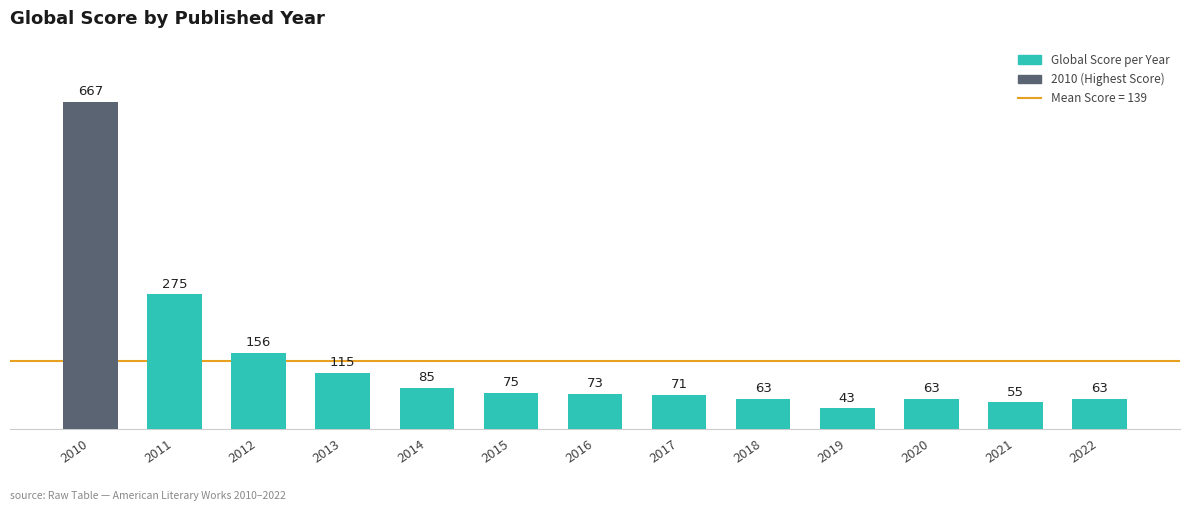

What is the approximate value at 2016, to the nearest 50?

50